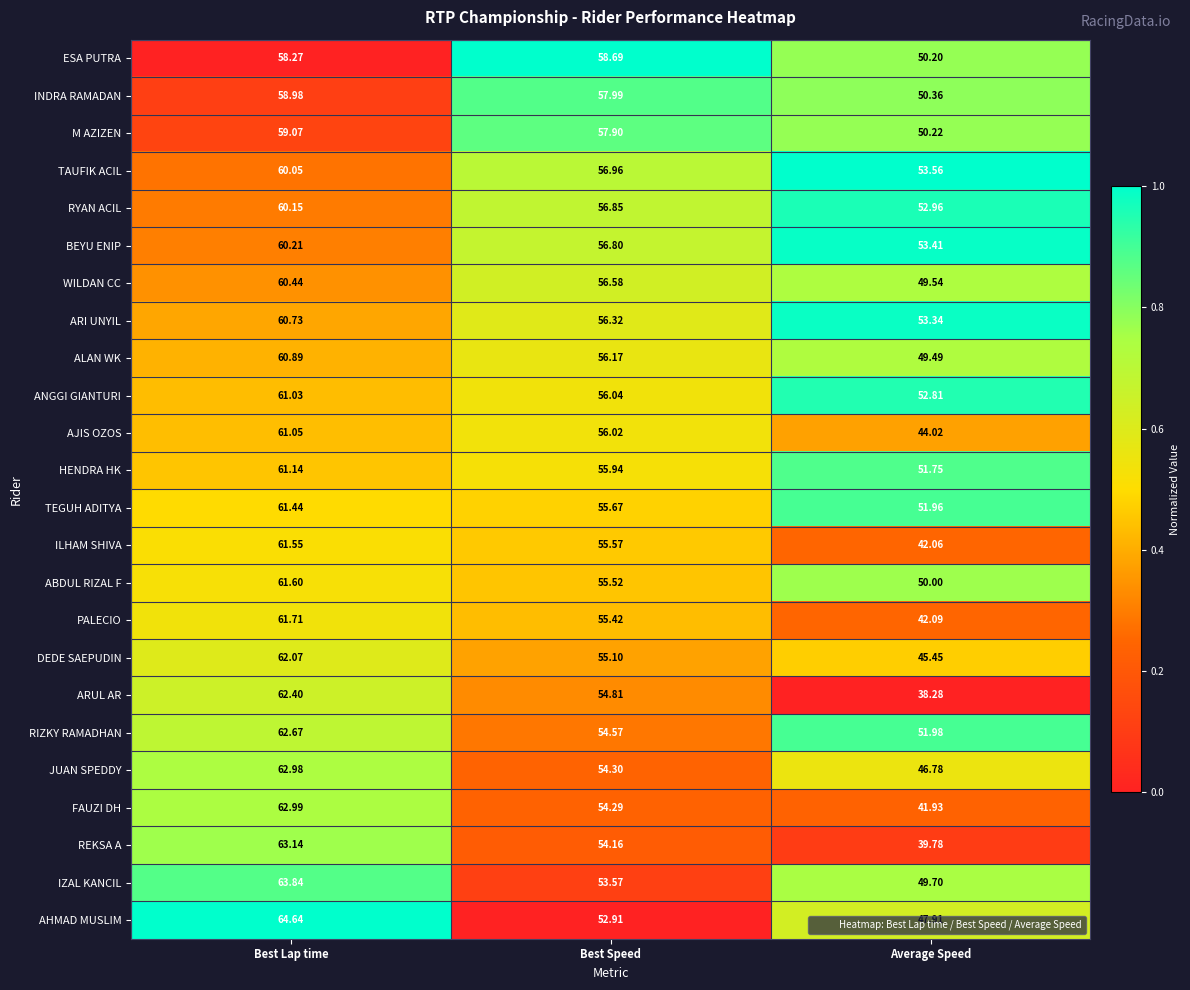

Which series has the largest range (max minus min)?

ARUL AR